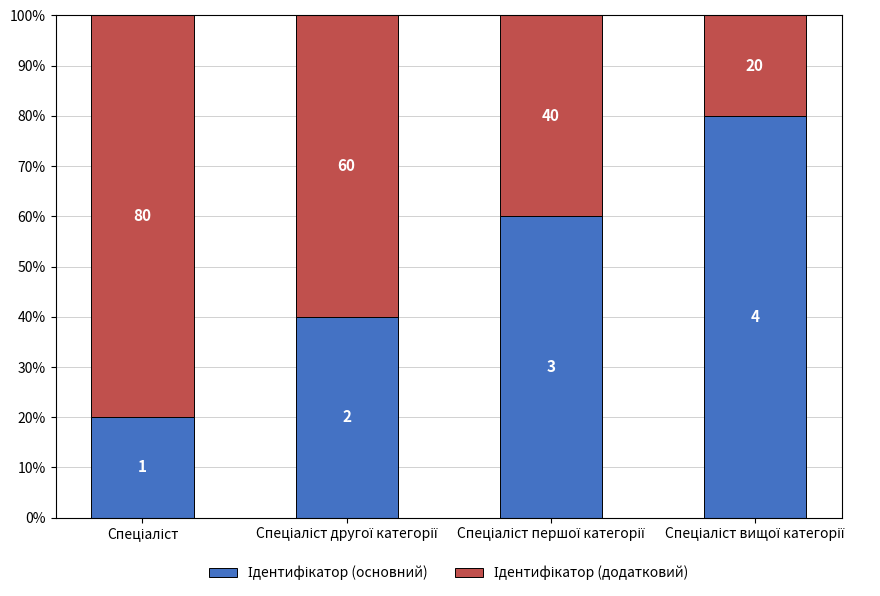

What value does the Ідентифікатор (основний) series have at Спеціаліст вищої категорії?

80